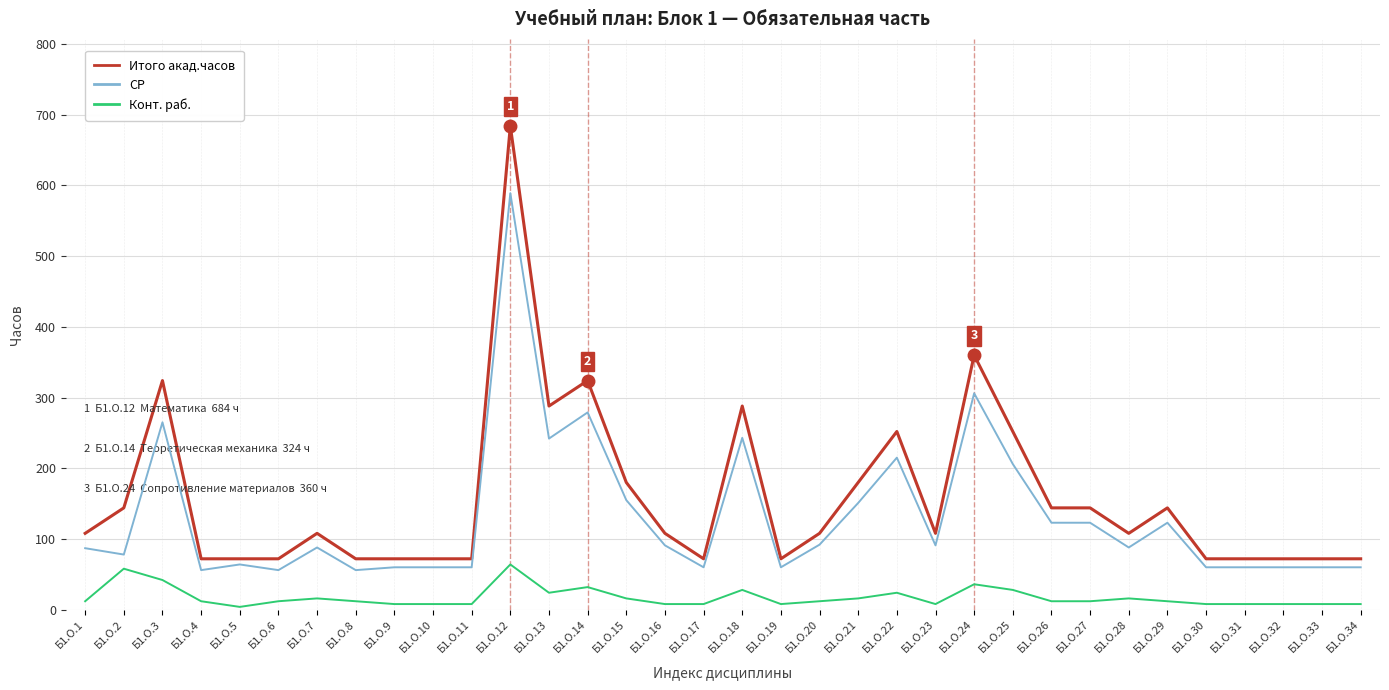

What is the difference between the highest and lowest values at Б1.О.10?

64